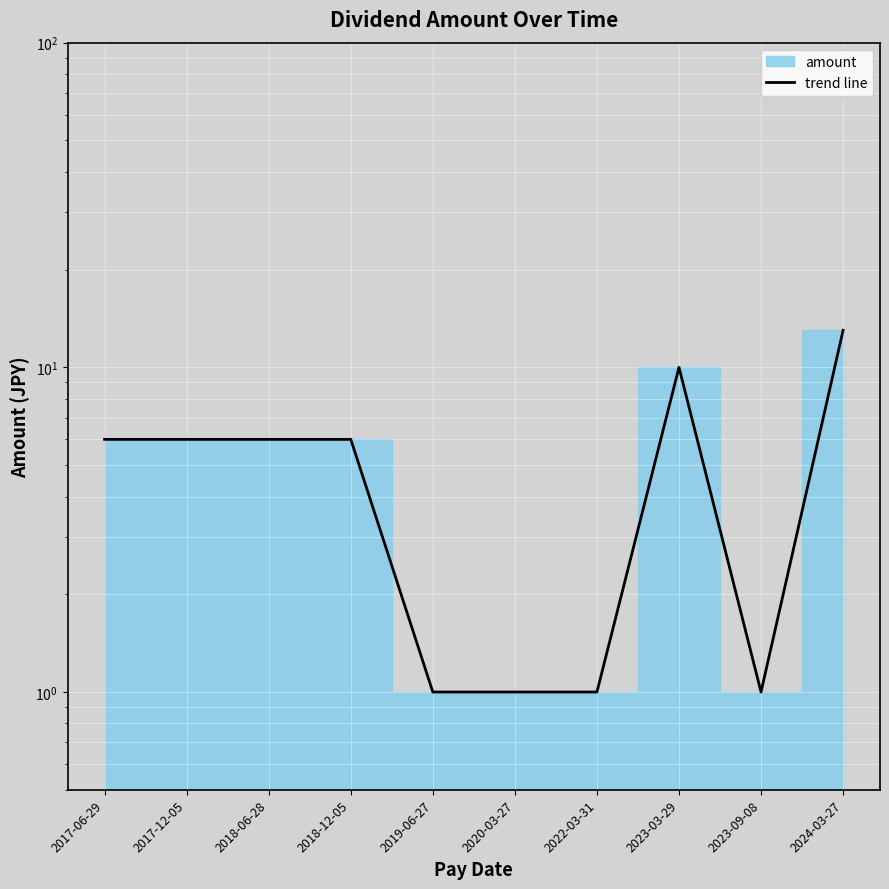

What position from the right is 2017-06-29?

10